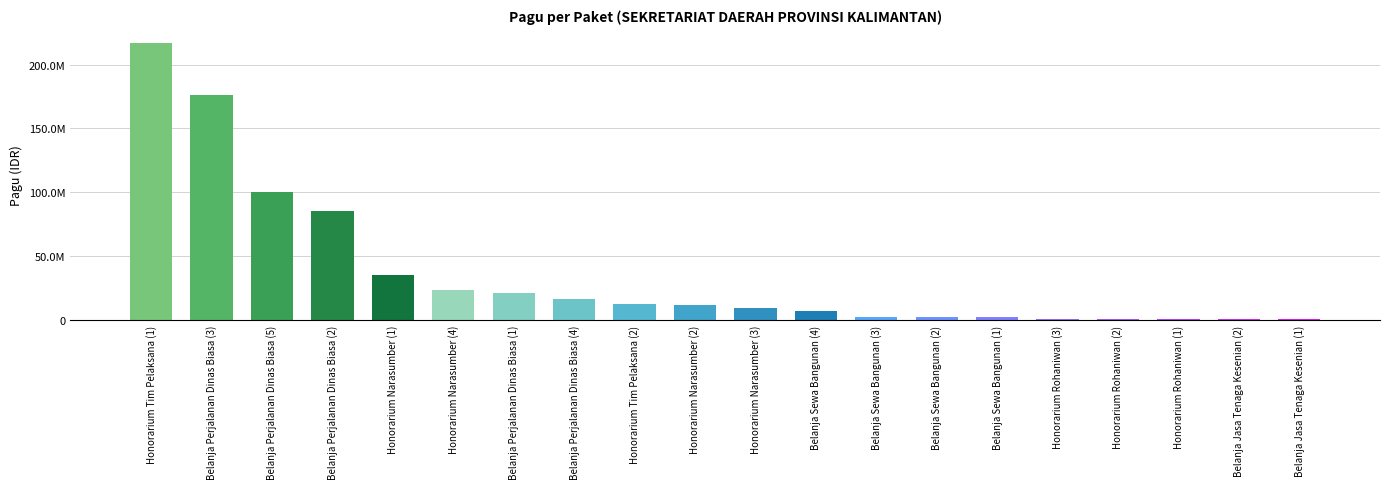

Are the bars horizontal?

No